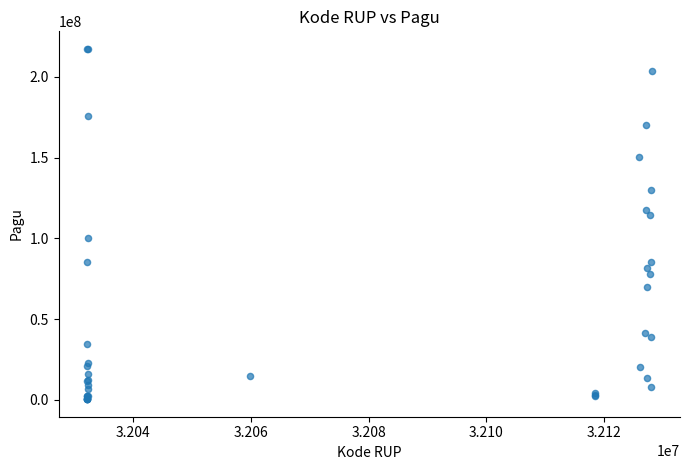

What Y value in the scatter plot is closest to 108830000?

114296000